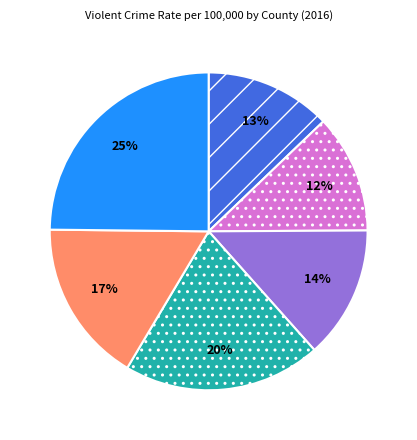

Is there a majority slice in this chart?

No